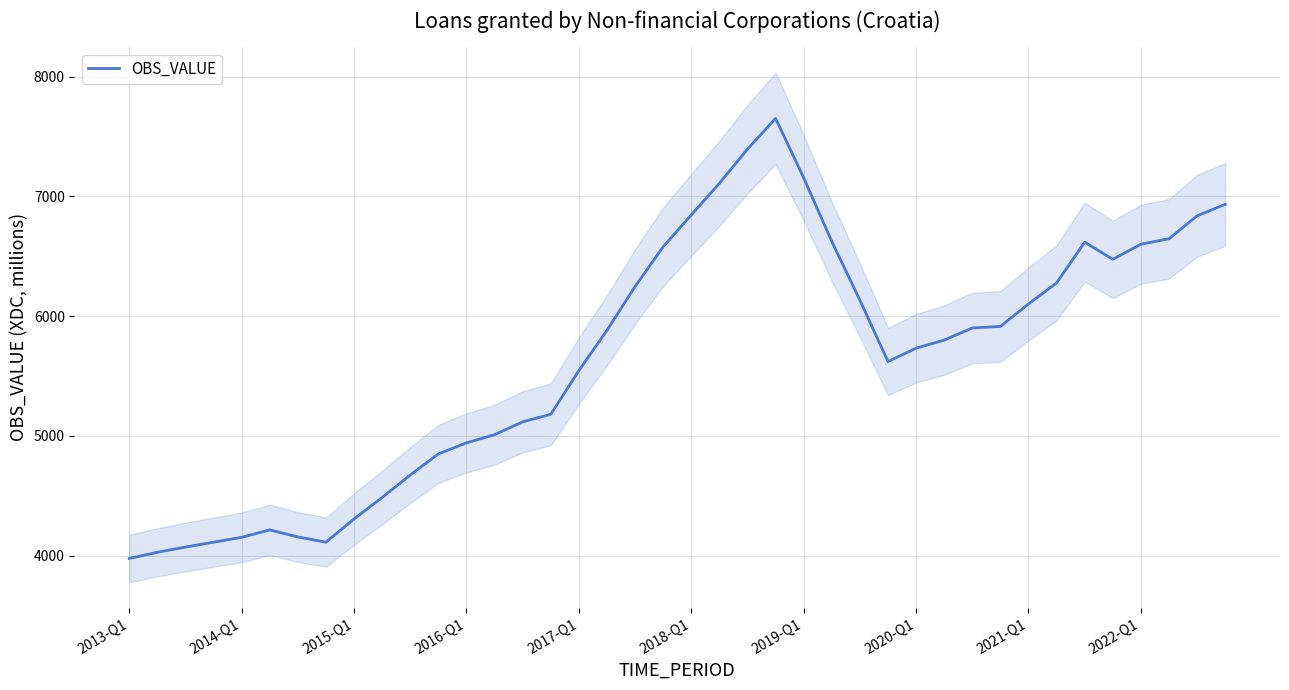

Is this an area chart (filled region under the line)?

No